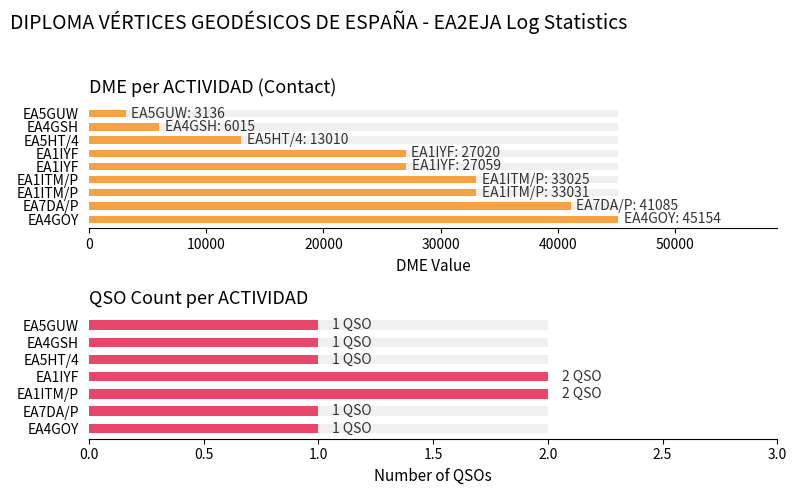

What is the greatest value displayed?

45154